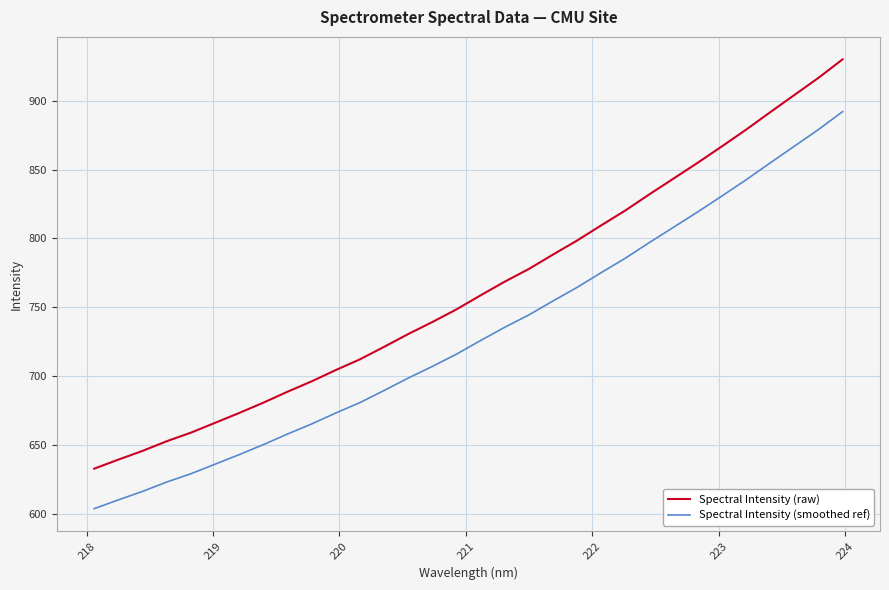

List the series in order of their overall mean, lowest first.

Spectral Intensity (smoothed ref), Spectral Intensity (raw)